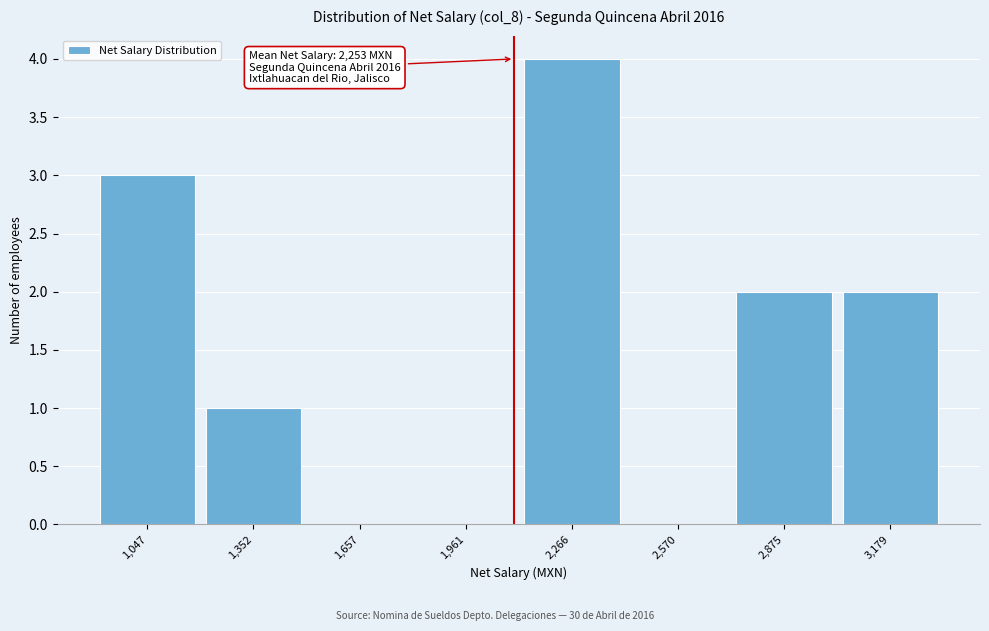

Reading right to left, transcribe all the data shown in this chart.

3,179=2	2,875=2	2,570=0	2,266=4	1,961=0	1,657=0	1,352=1	1,047=3